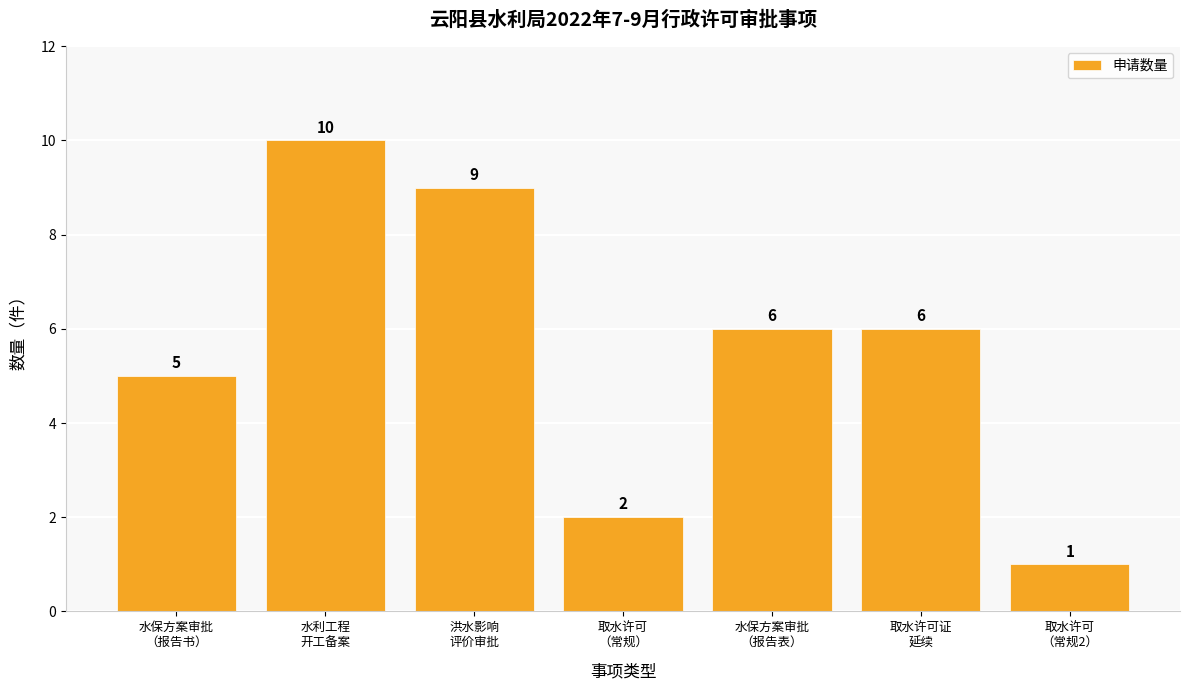

Which category has the lowest value across all series?

取水许可
（常规2）